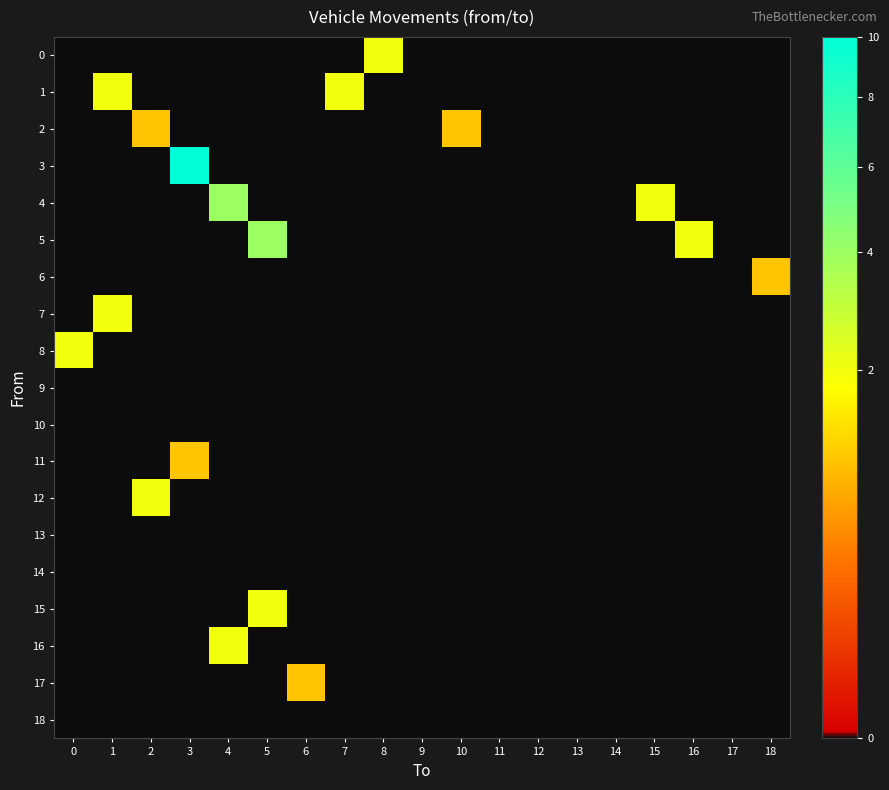

At how many categories does at least one series exceed 7?

1